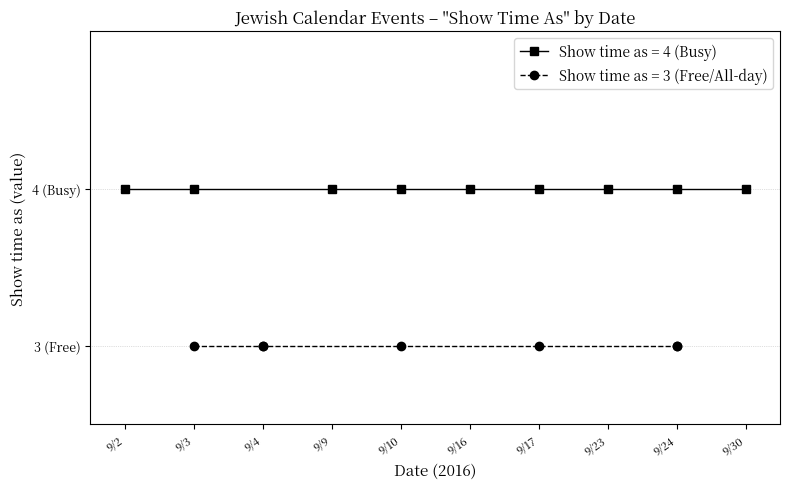

Which has a higher value, 9/3/2016 or 9/4/2016?

9/3/2016